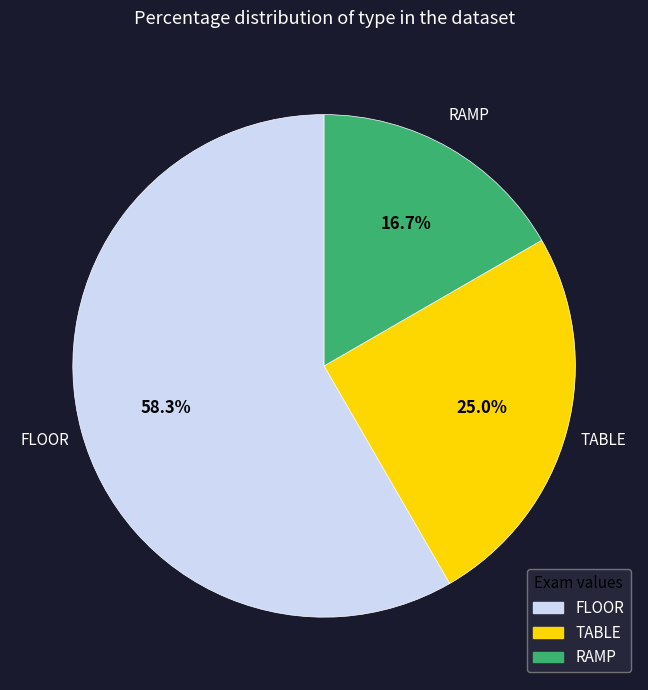

How much of the chart is everything except RAMP?

83.3%